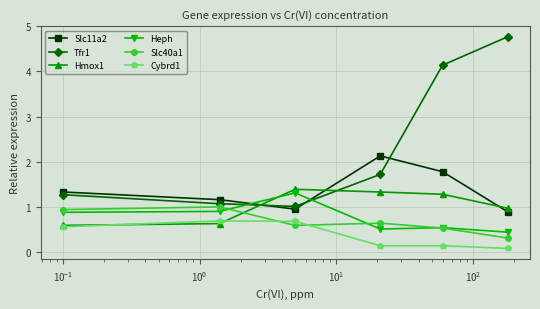

True or false: Hmox1 has more than 2 interior local peaks.

False